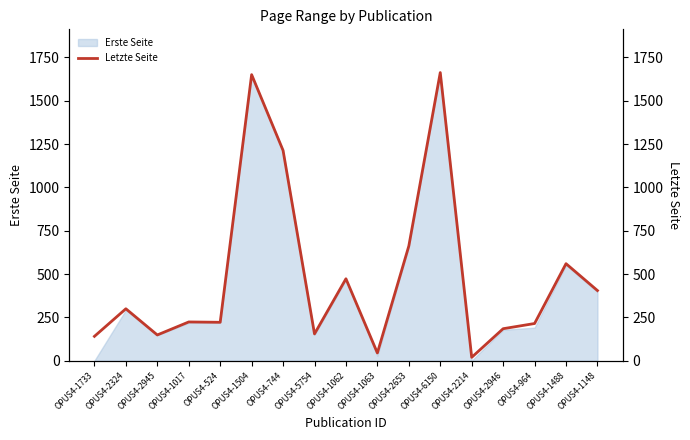

Reading right to left, list all the values displayed in this chart.

405	560	215	185	20	1662	662	45	473	155	1213	1650	222	224	149	300	141